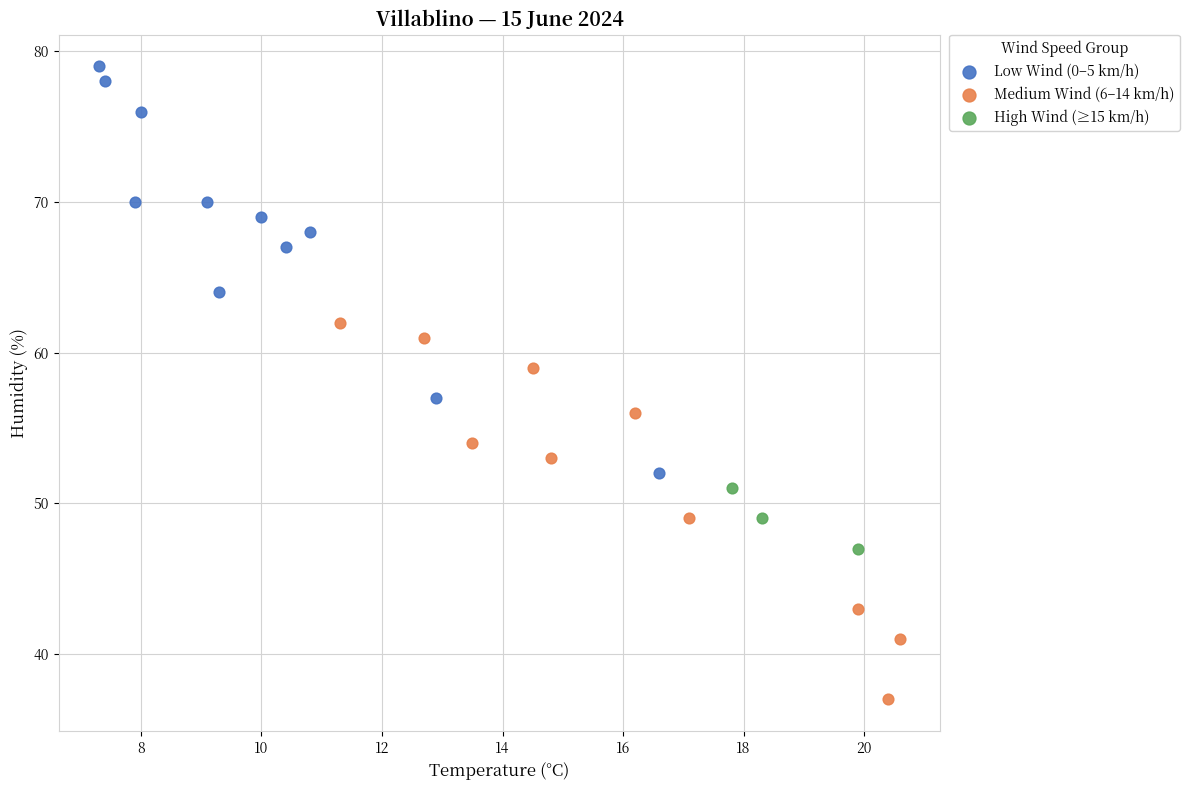

What are all the series names shown in the legend?

Low Wind (0–5 km/h), Medium Wind (6–14 km/h), High Wind (≥15 km/h)